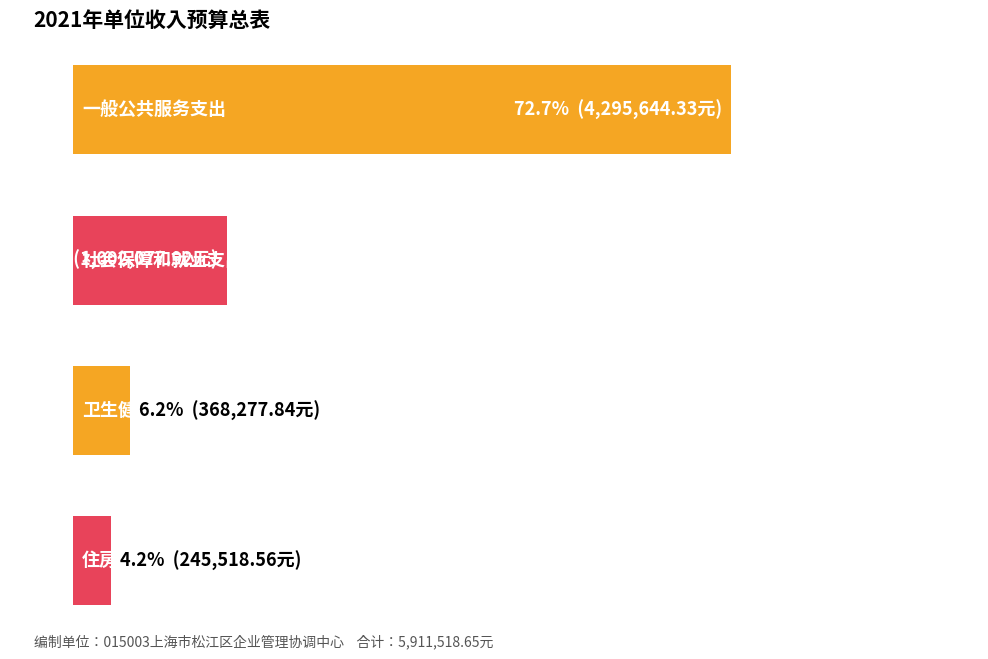

Reading left to right, what are all the values shown in this chart?

4295644.3	1002077.9	368277.8	245518.6